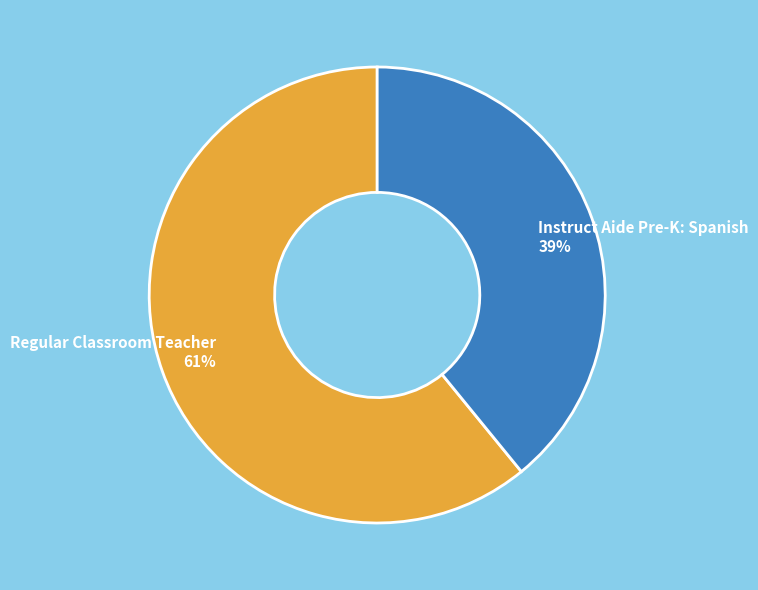

Is there any slice that represents more than half of the pie?

Yes